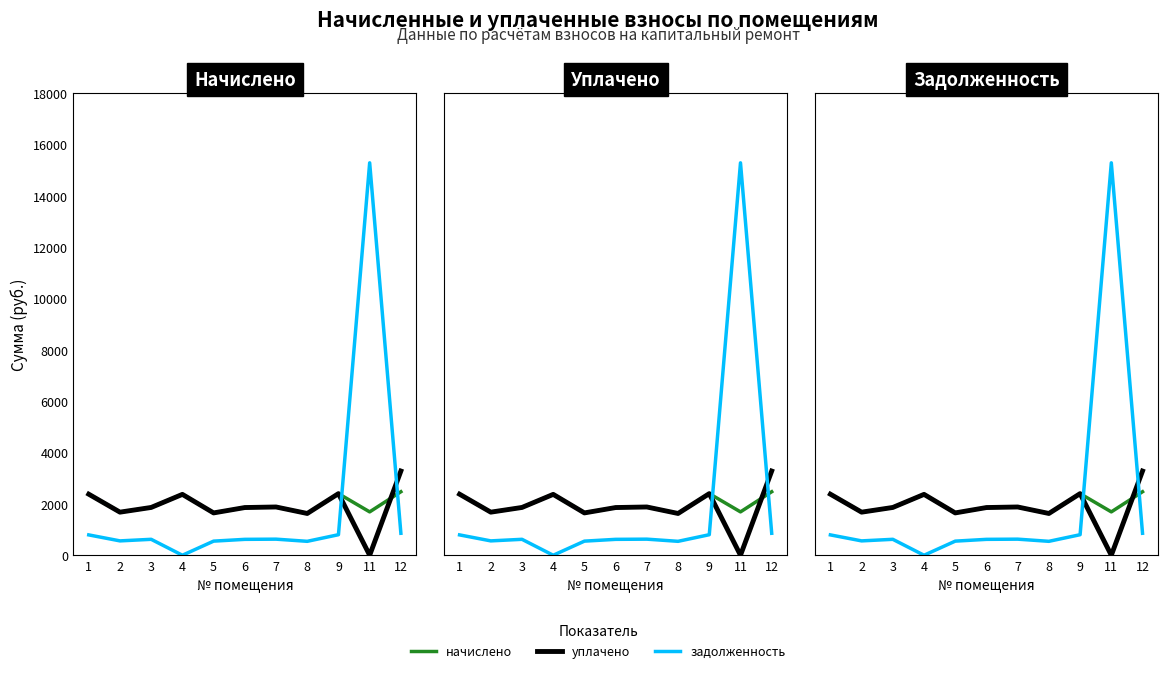

The value of уплачено at 4 is 893.6. True or false?

False